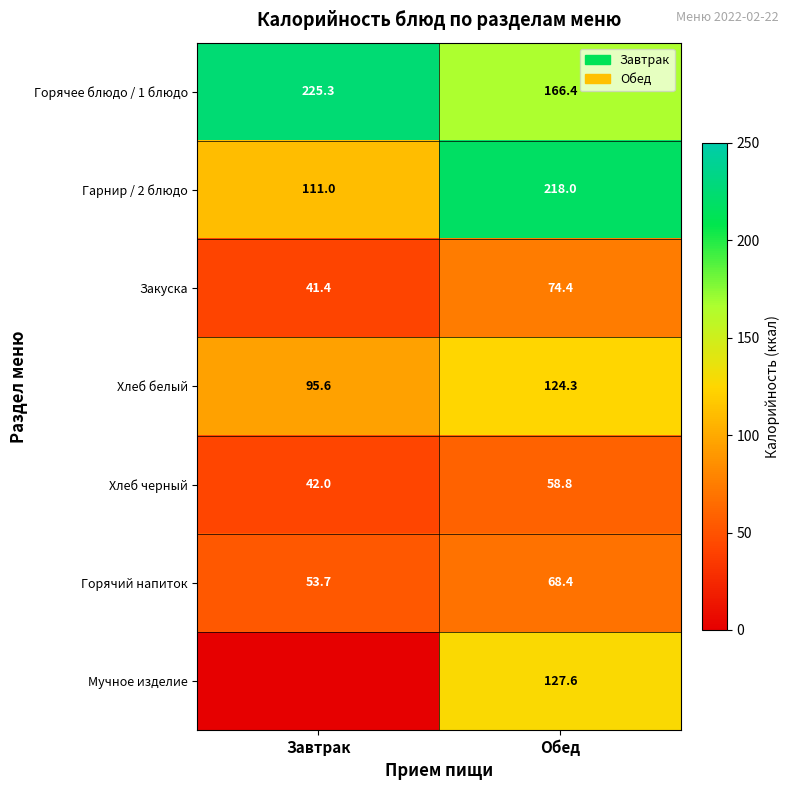

At which category is the sum across all series the highest?

Обед